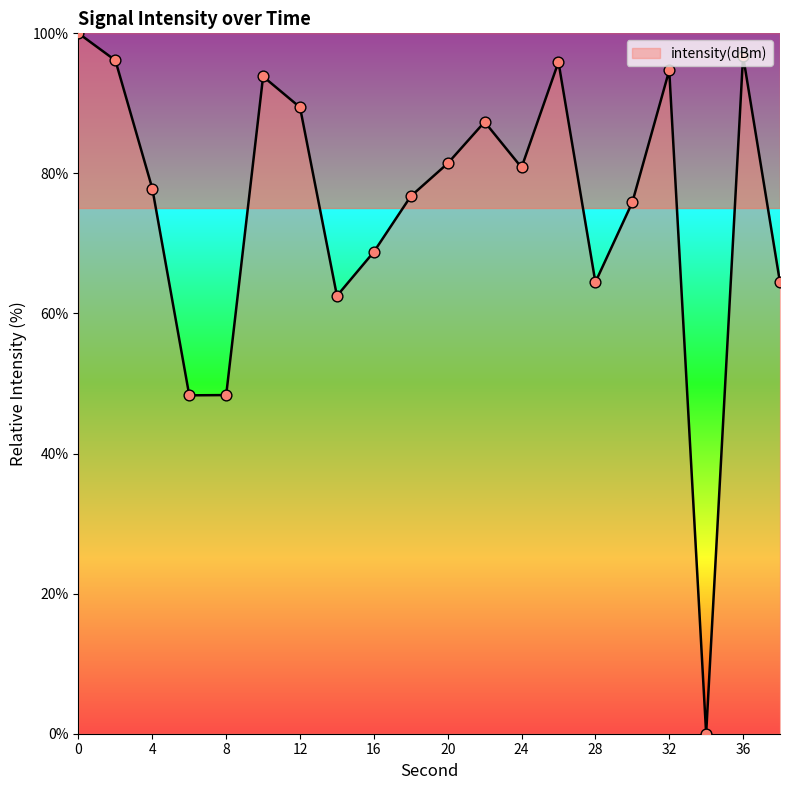

What is the maximum value shown in the chart?

100.0